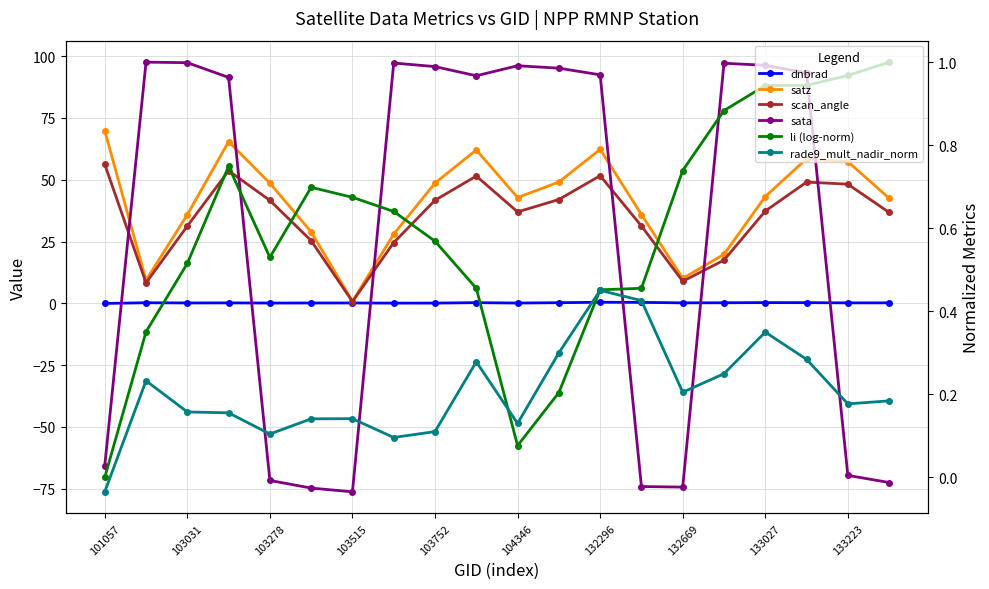

Reading left to right, list all the values displayed in this chart.

dnbrad: -0.0	0.2	0.1	0.2	0.1	0.1	0.1	0.1	0.1	0.3	0.1	0.3	0.4	0.4	0.2	0.2	0.3	0.3	0.2	0.2
satz: 69.8	9.4	35.9	65.4	48.6	28.9	0.8	28.0	48.7	62.1	42.8	49.1	62.3	35.9	10.1	19.8	43.2	58.5	57.3	42.5
scan_angle: 56.2	8.3	31.3	53.6	41.6	25.3	0.7	24.6	41.7	51.5	37.0	42.0	51.6	31.3	8.9	17.5	37.3	49.0	48.2	36.8
sata: -65.7	97.6	97.4	91.4	-71.7	-74.7	-76.3	97.2	95.8	92.1	96.1	95.1	92.5	-74.1	-74.3	97.1	96.3	93.3	-69.6	-72.5
li: 0.0	0.4	0.5	0.7	0.5	0.7	0.7	0.6	0.6	0.5	0.1	0.2	0.5	0.5	0.7	0.9	0.9	0.9	1.0	1.0
rade9_mult_nadir_norm: -0.0	0.2	0.2	0.2	0.1	0.1	0.1	0.1	0.1	0.3	0.1	0.3	0.5	0.4	0.2	0.2	0.3	0.3	0.2	0.2